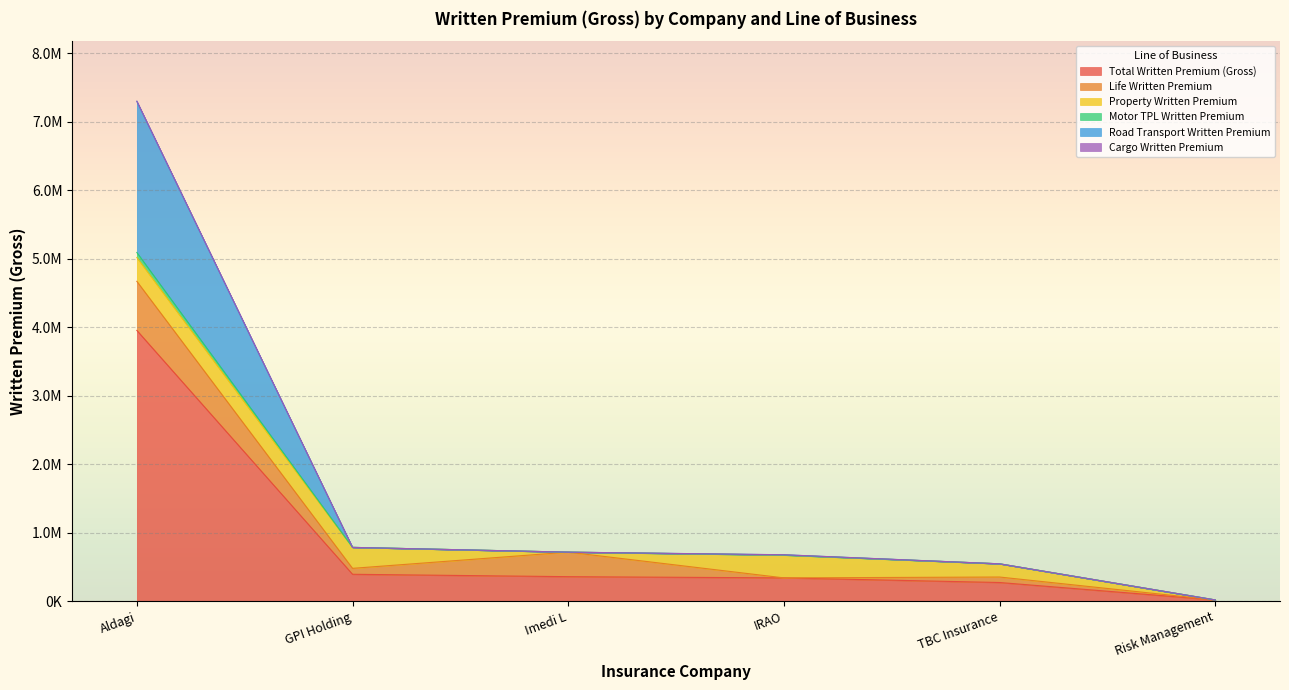

True or false: Motor TPL Written Premium and Road Transport Written Premium intersect in this chart.

False